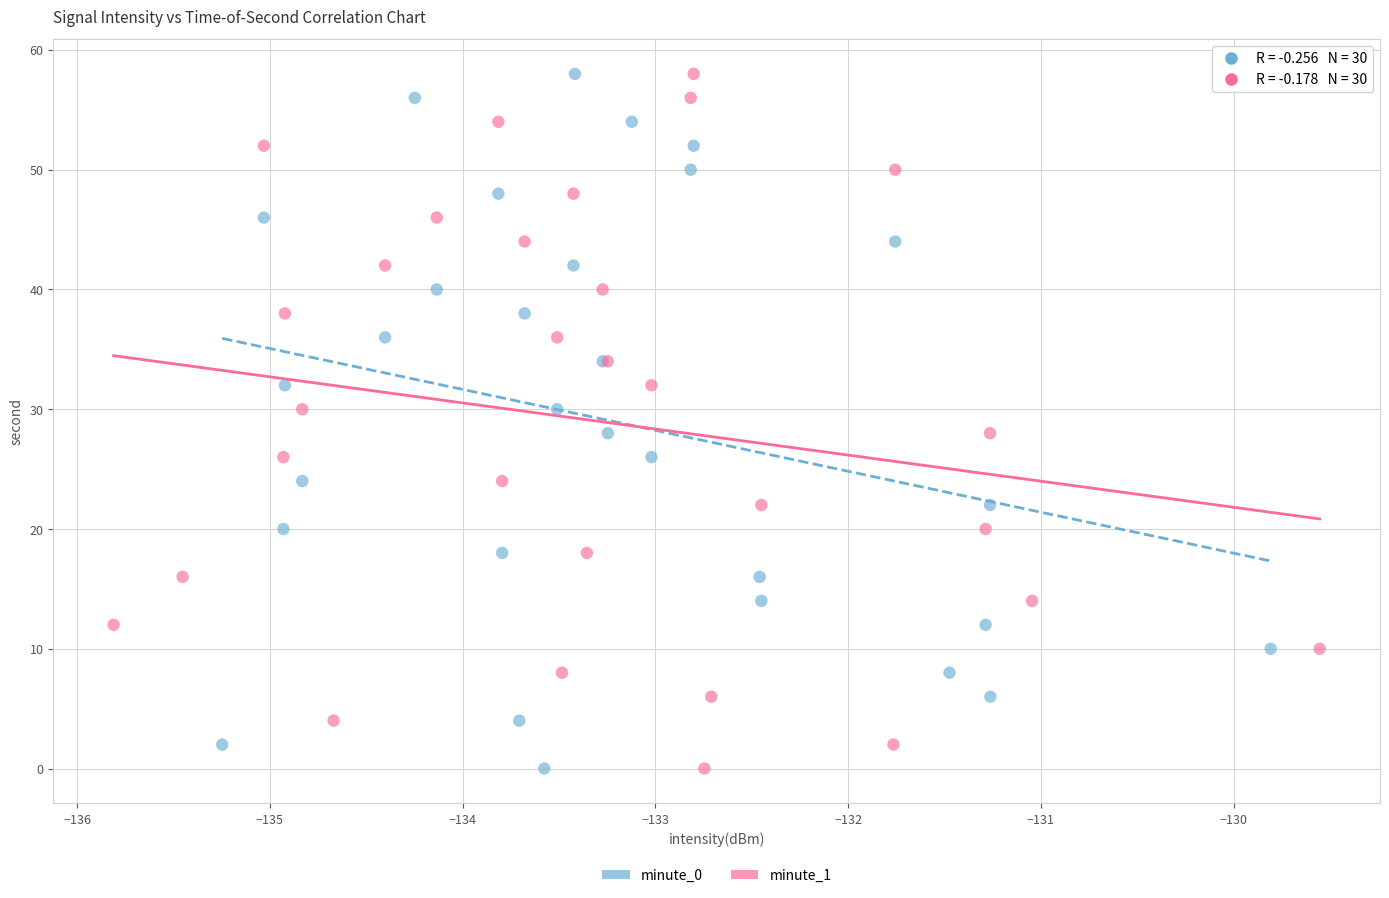

What are all the series names shown in the legend?

minute_0, minute_1